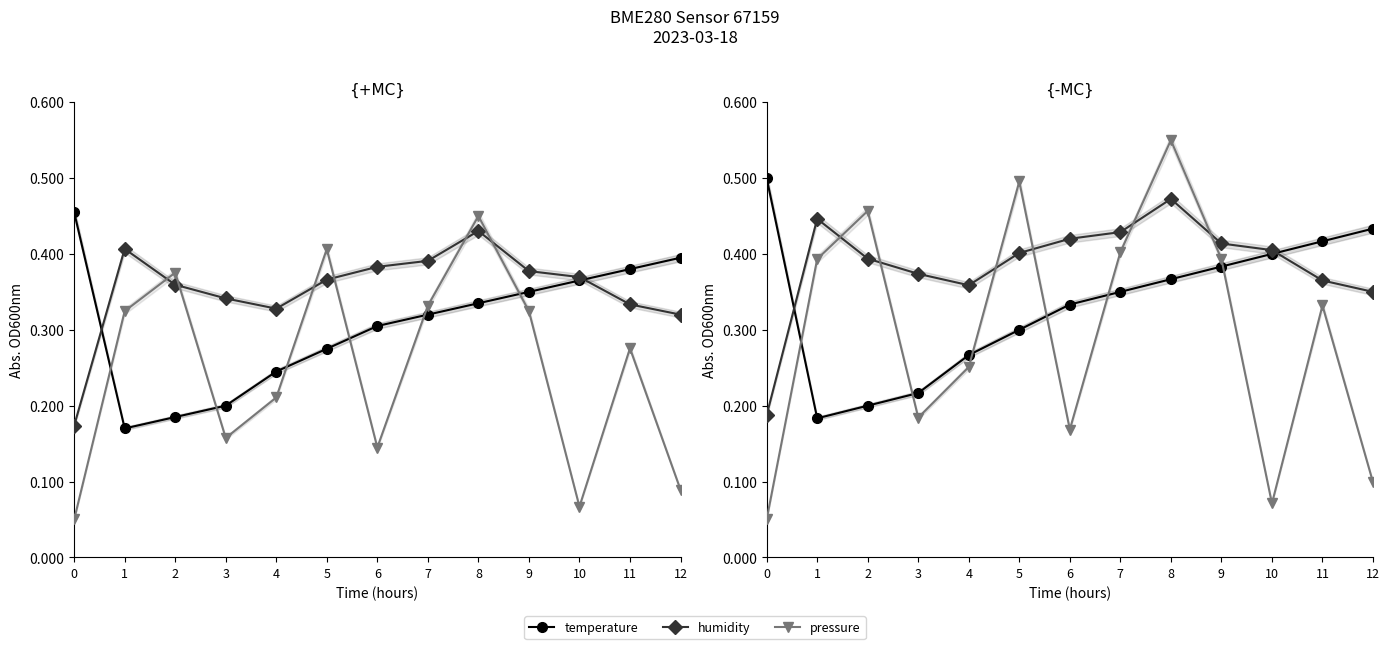

Reading left to right, extract all data points from this chart.

temperature: 0.5	0.2	0.2	0.2	0.3	0.3	0.3	0.3	0.4	0.4	0.4	0.4	0.4
humidity: 0.2	0.4	0.4	0.4	0.4	0.4	0.4	0.4	0.5	0.4	0.4	0.4	0.4
pressure: 0.1	0.4	0.5	0.2	0.3	0.5	0.2	0.4	0.6	0.4	0.1	0.3	0.1